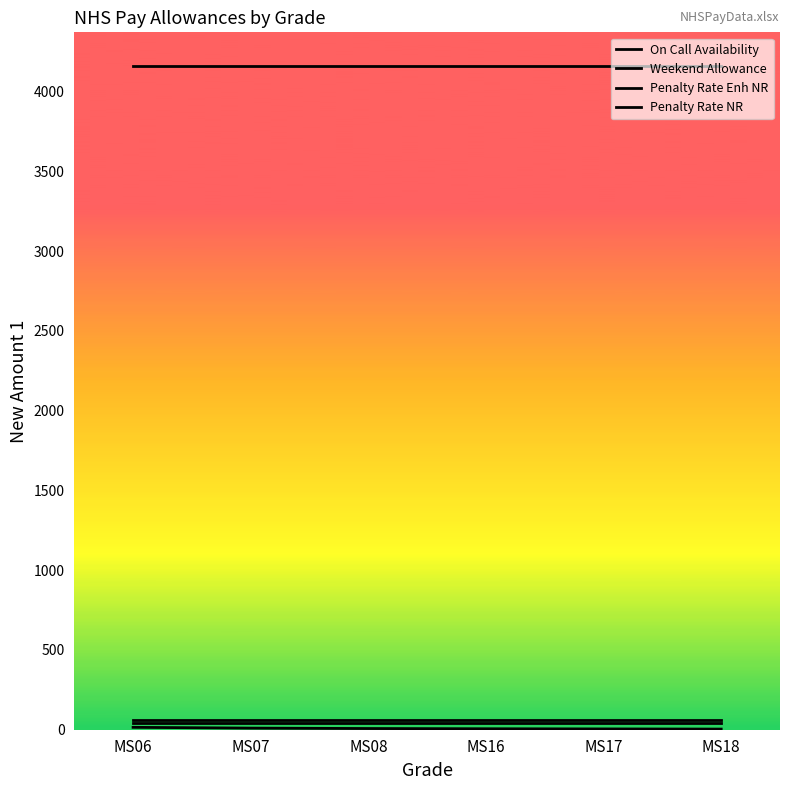

At how many categories does at least one series exceed 466?

6